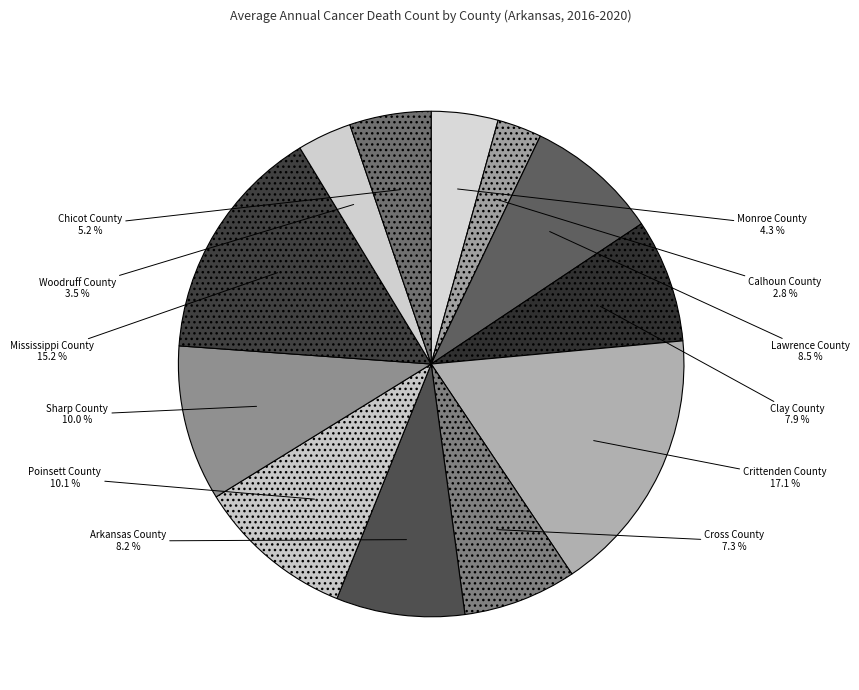

To the nearest percent, what percentage of the pie is Chicot County?

5%